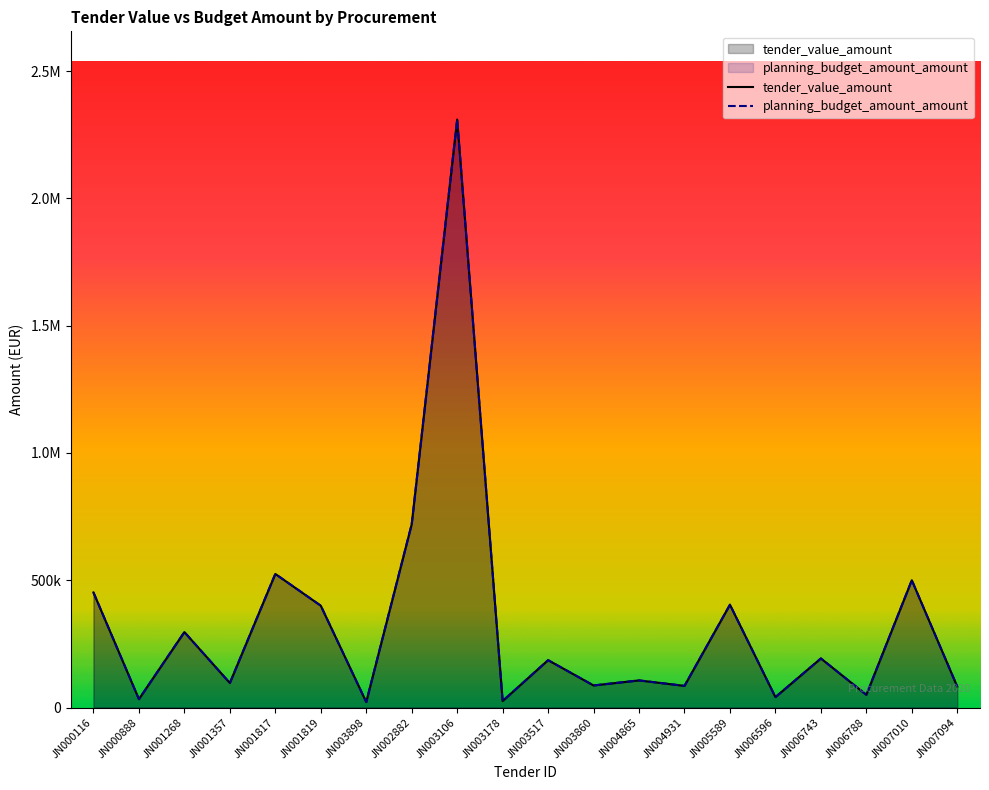

What is the average value of the planning_budget_amount_amount series?

330634.0